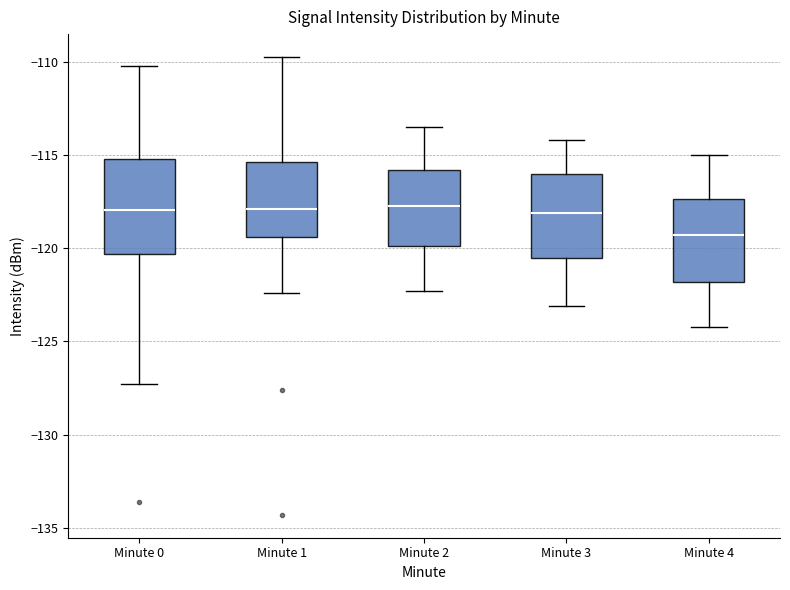

Which box is the tallest, from its lower edge to its upper edge?

Minute 0